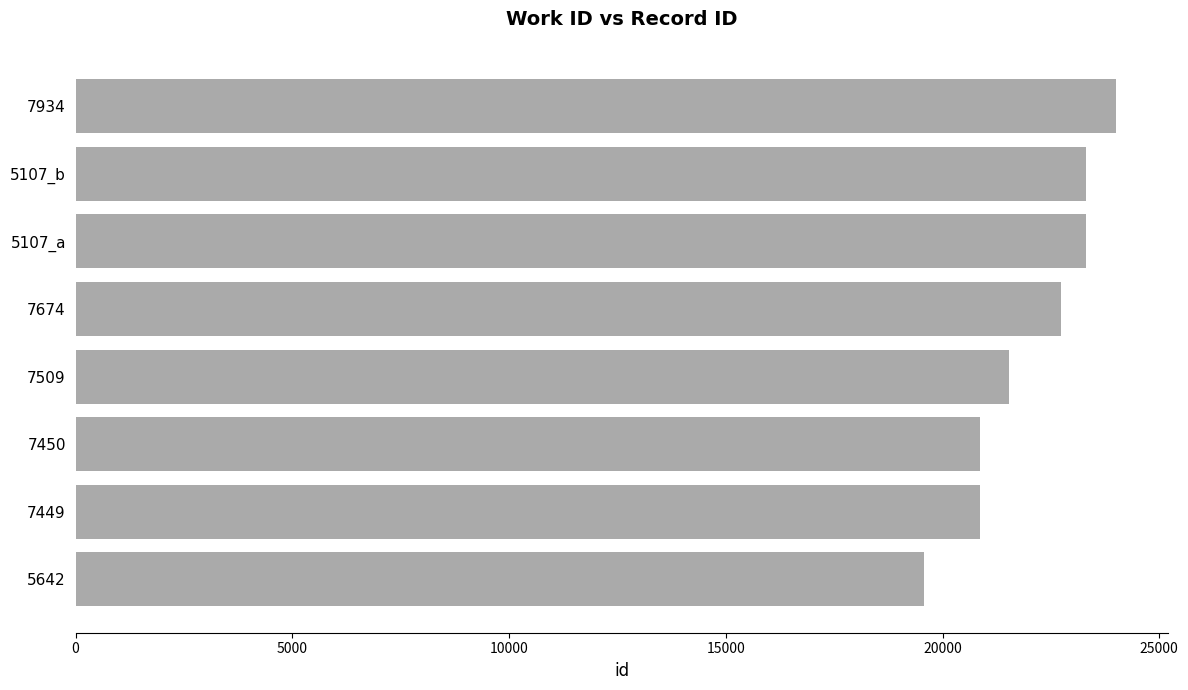

At which label is the value closest to 21786?

7509